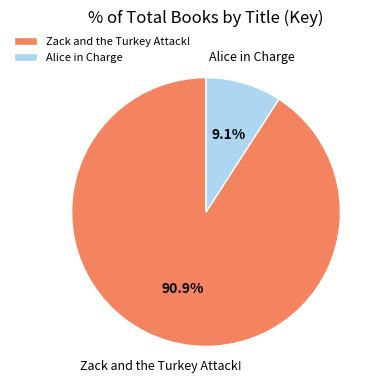

To the nearest percent, what is the difference between the Alice in Charge and Zack and the Turkey Attack! slice percentages?

82%